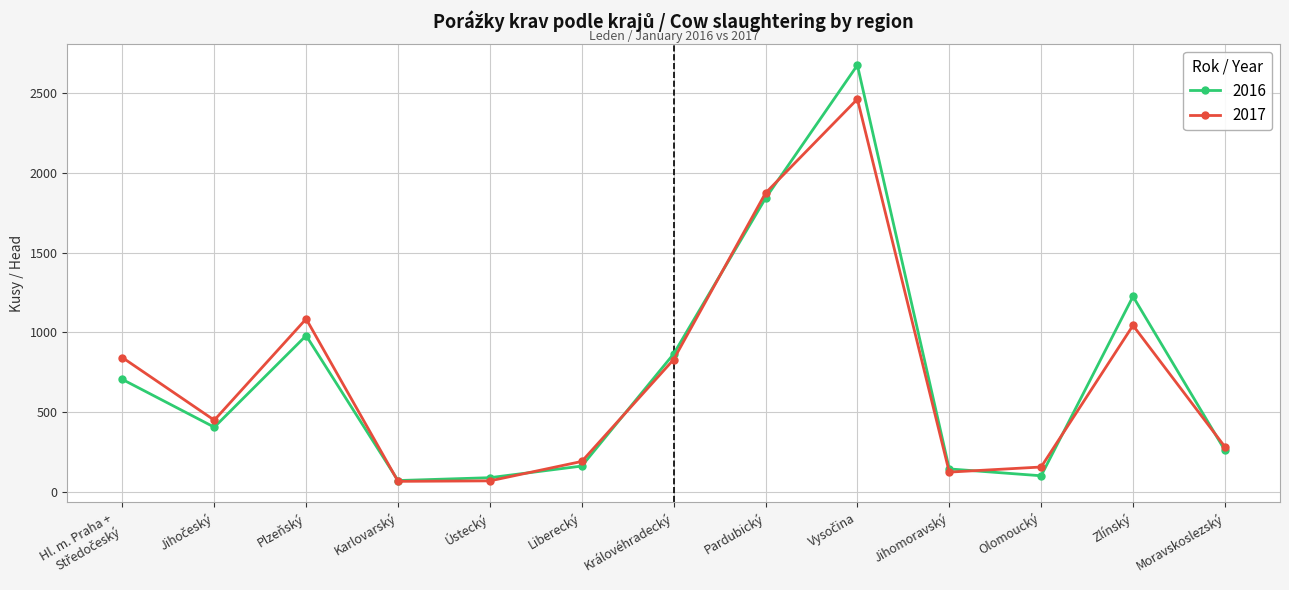

True or false: 2016 has a value of 259 at Moravskoslezský.

True